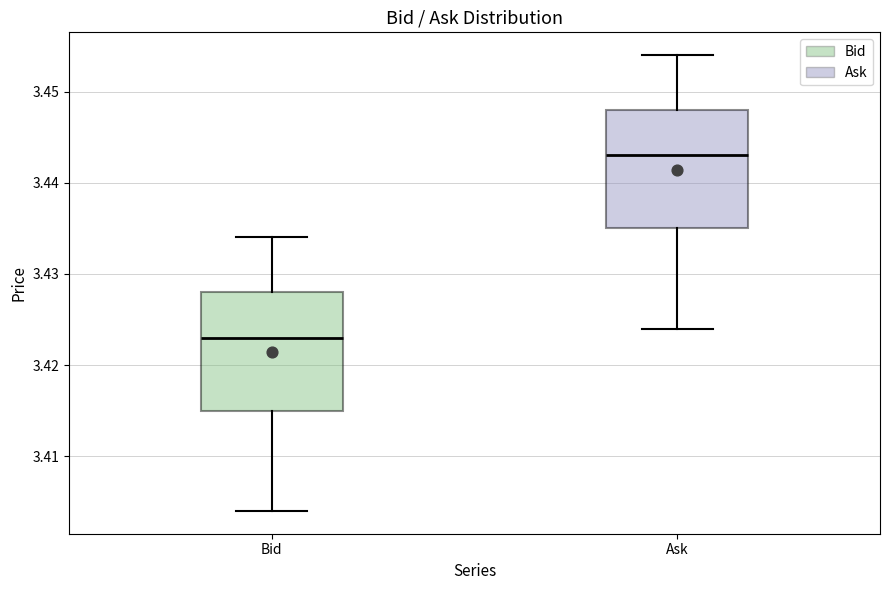

Reading left to right, transcribe this box plot: for each box, give where its median line is, the range the box spans, and where its two whiskers end, as read against the y-axis. The values are not printed on the chart, so give them approximately, as read against the axis.

Bid: median 3.423, box 3.415 to 3.428, whiskers 3.404 to 3.434
Ask: median 3.443, box 3.435 to 3.448, whiskers 3.424 to 3.454